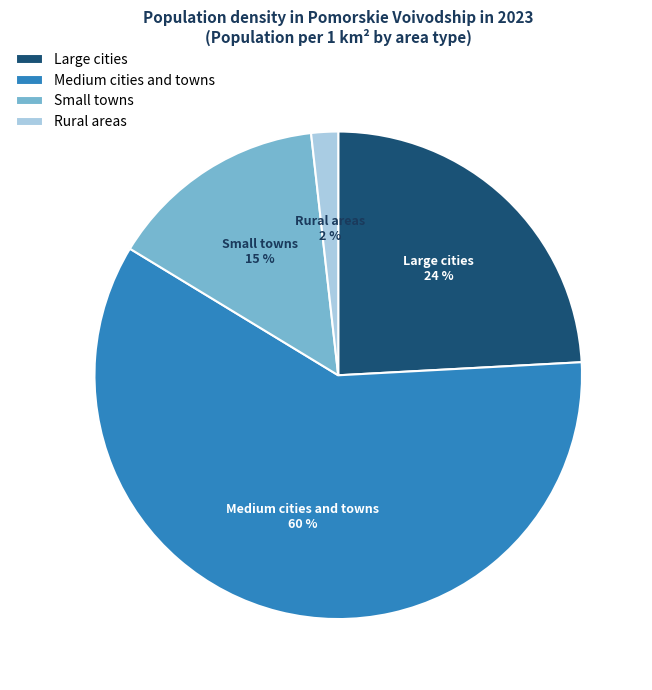

Count the number of slices in the pie.

4